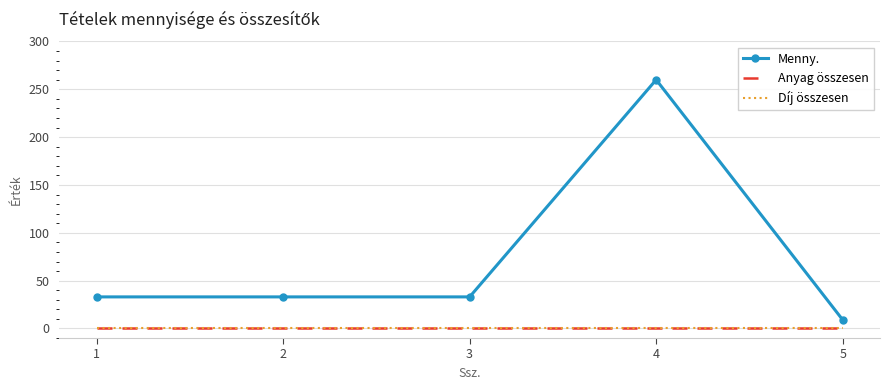

Which series has the largest total across all categories?

Menny.